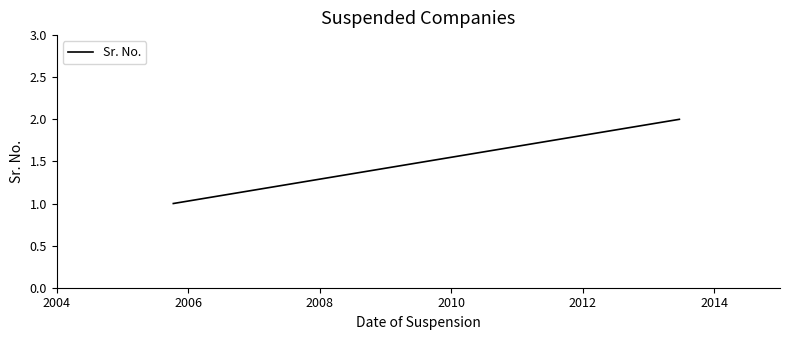

What is the sum of all values?

3